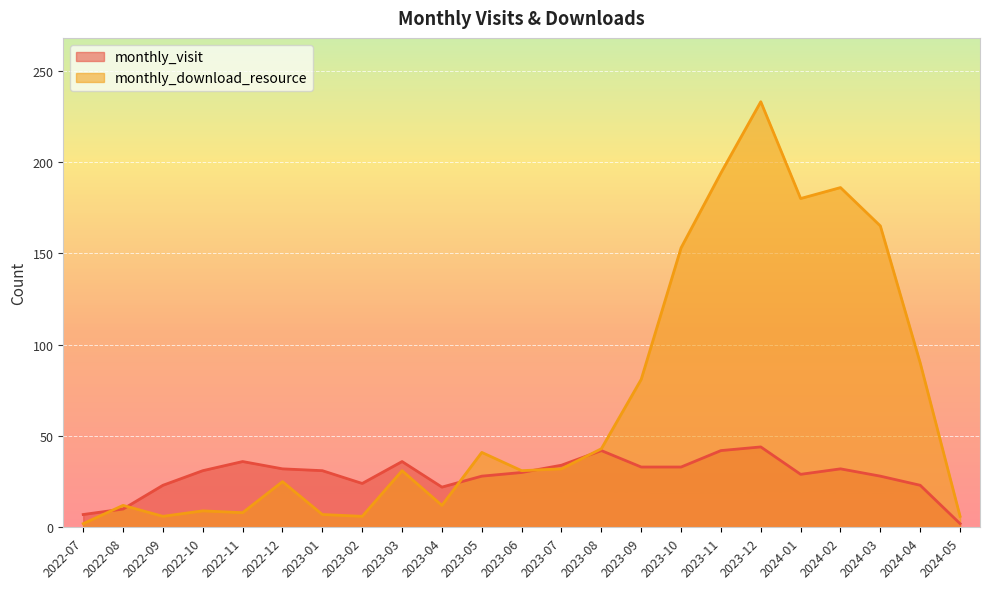

List the series in order of their overall mean, highest first.

monthly_download_resource, monthly_visit